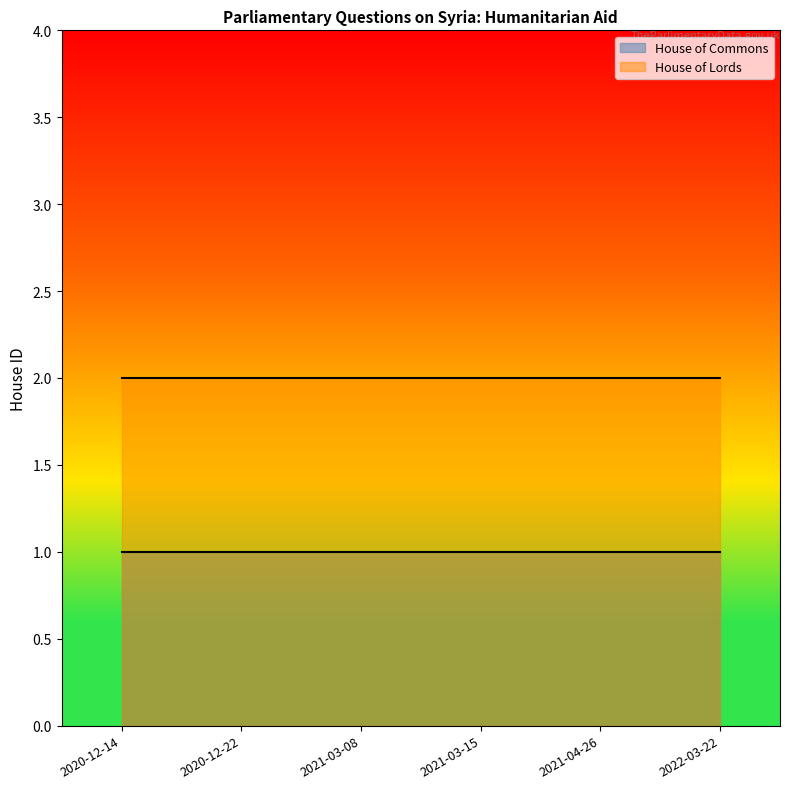

True or false: House of Commons and House of Lords intersect in this chart.

False